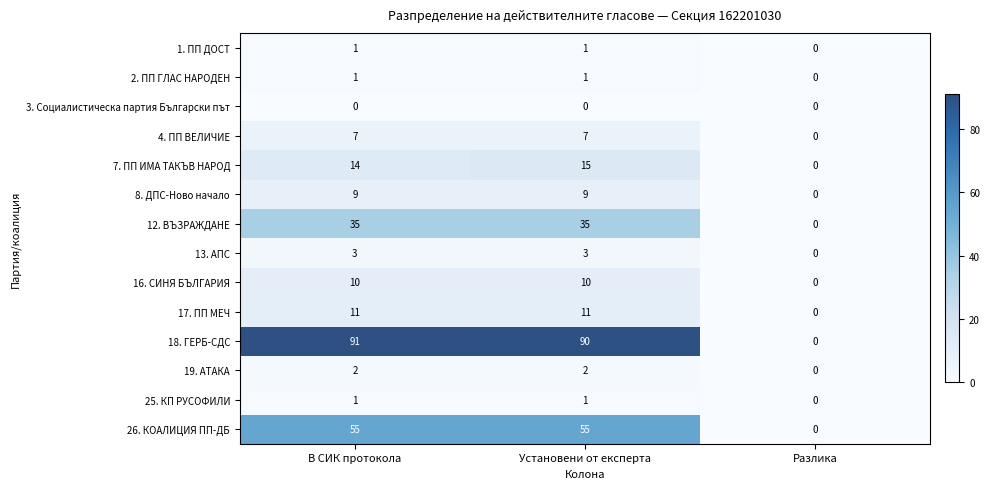

How many 25. КП РУСОФИЛИ values are between 0 and 1?

3